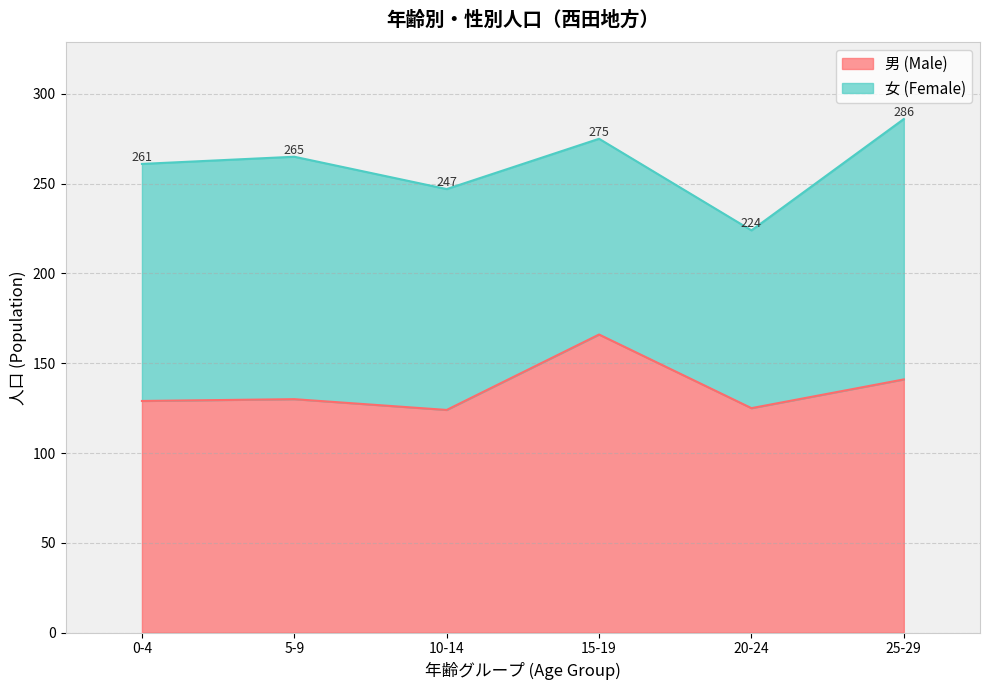

At which label does the data first exceed 130?

15-19